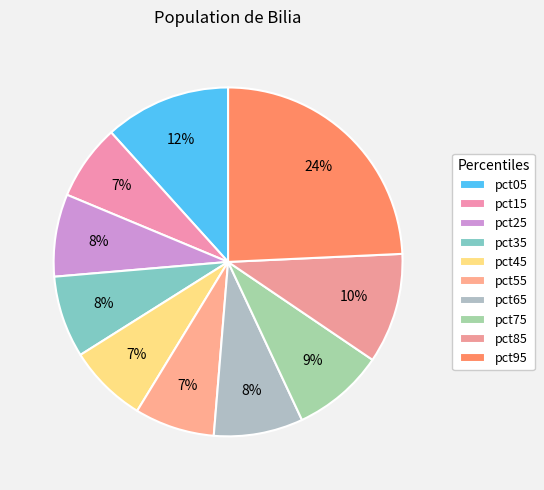

How many segments does this pie chart have?

10